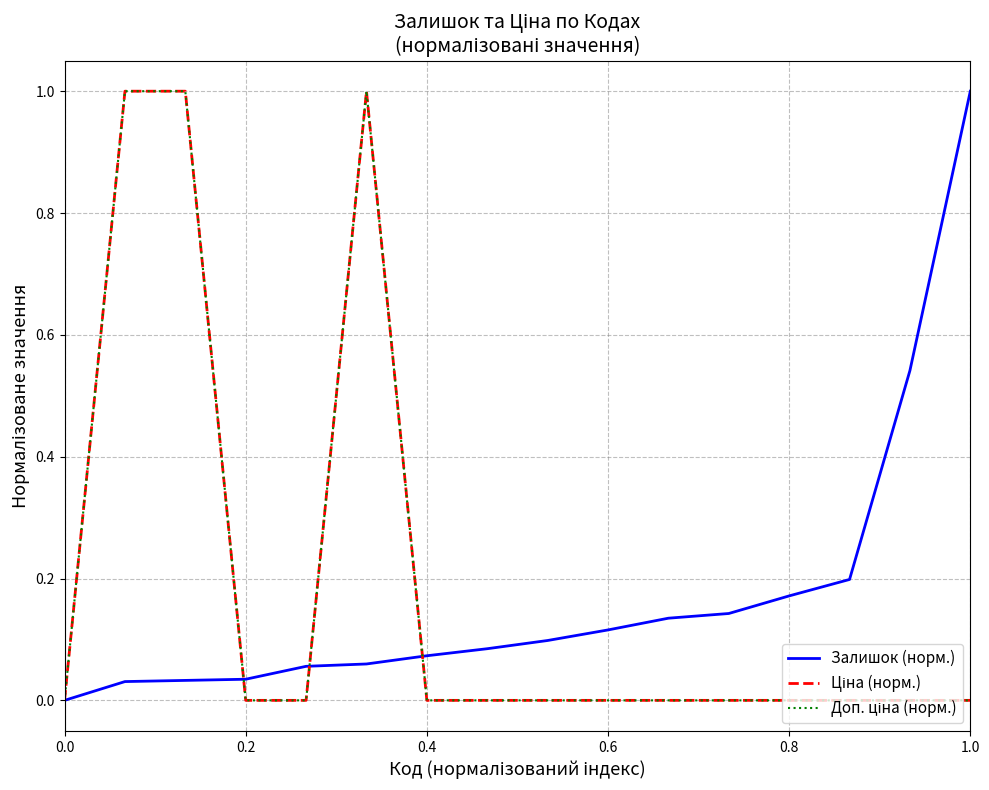

Does the chart have visible grid lines?

Yes